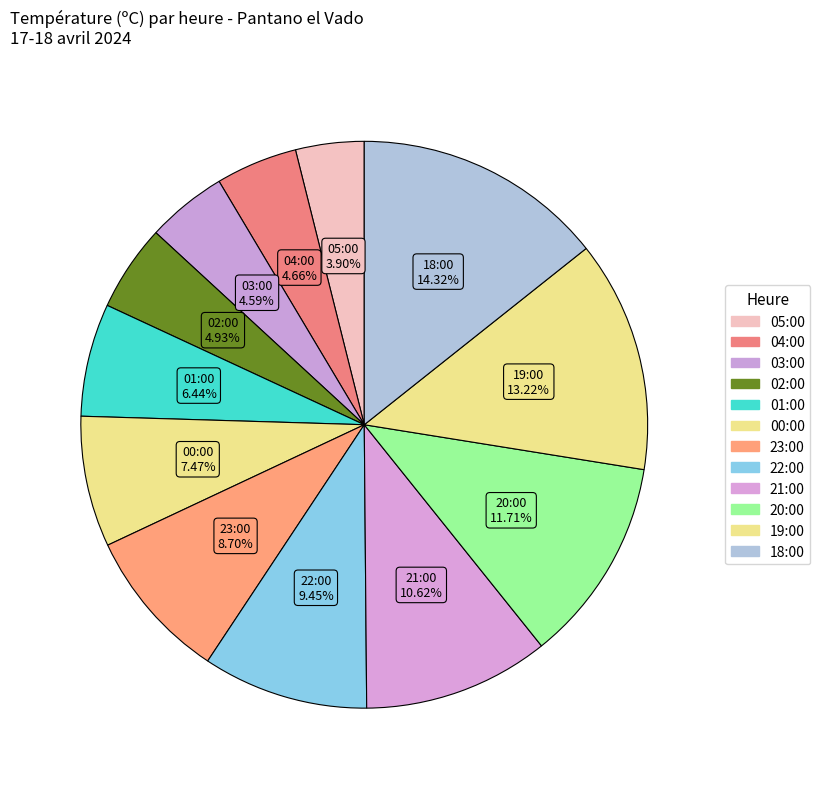

Is 19:00 the majority of the pie?

No